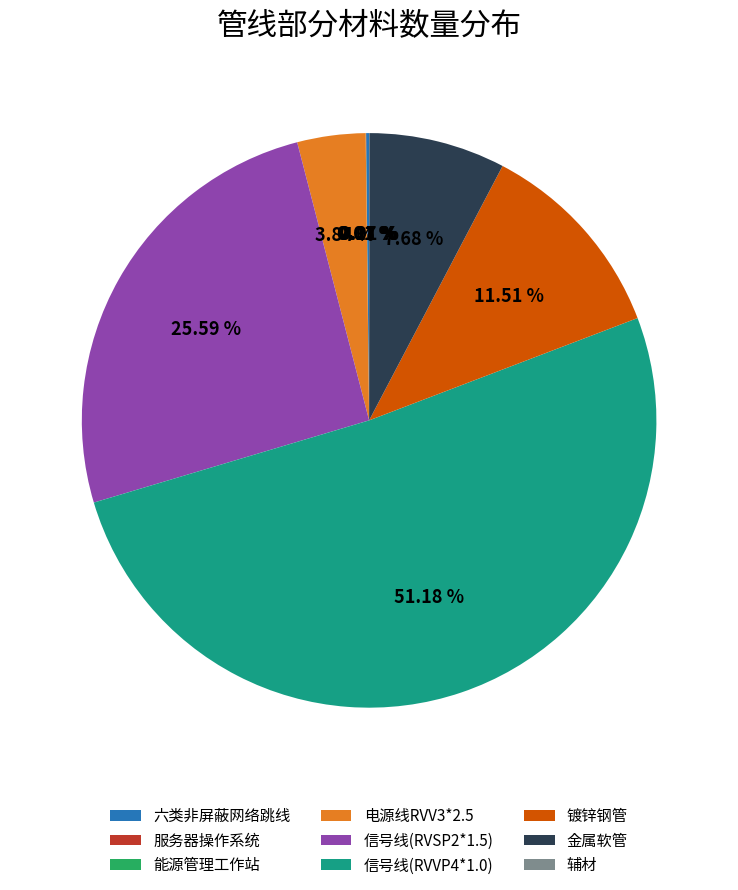

Combined, do 信号线(RVSP2*1.5) and 镀锌钢管 account for over 50%?

No